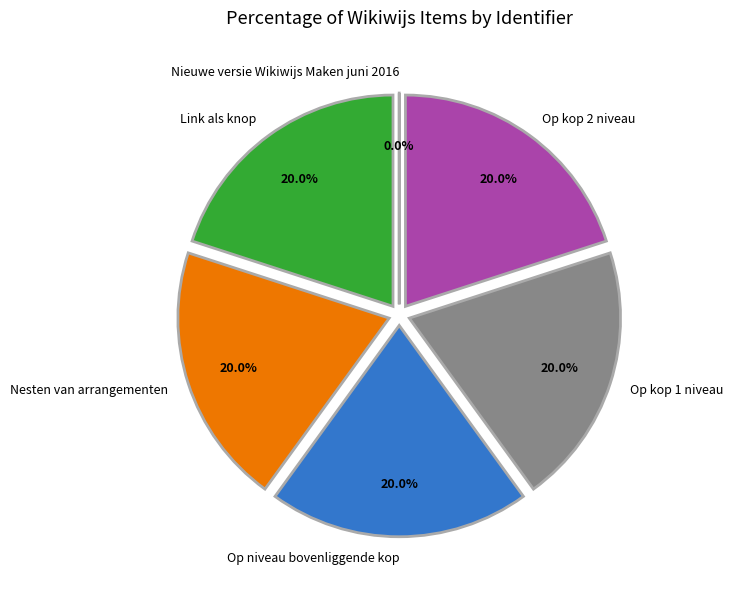

Combined, do Op kop 1 niveau and Op niveau bovenliggende kop account for over 50%?

No